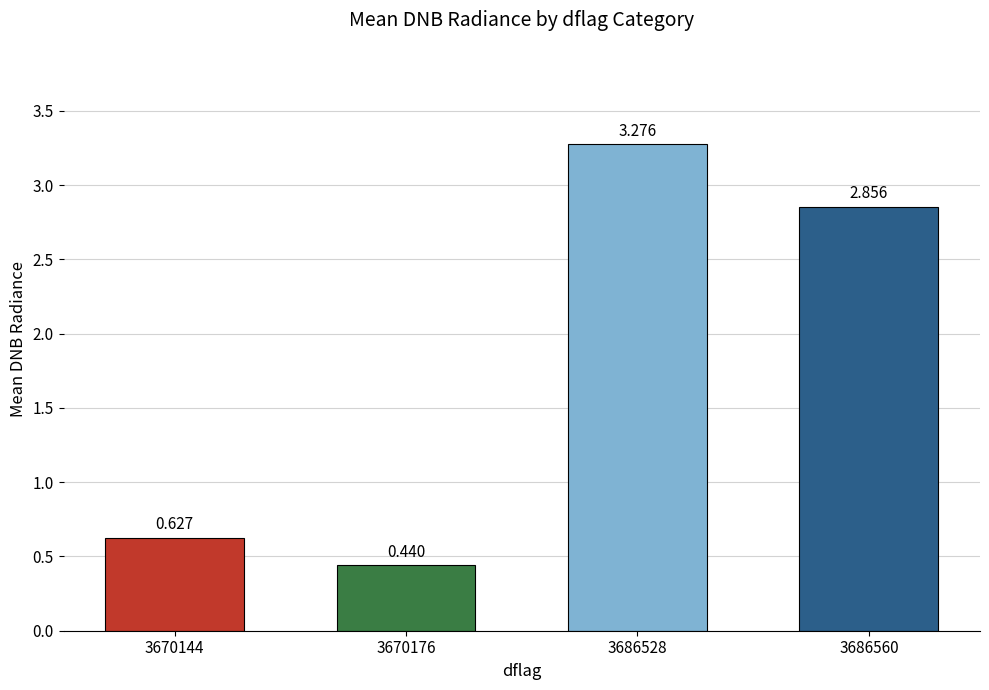

What is the ratio of the value at 3686560 to the value at 3686528?

0.9